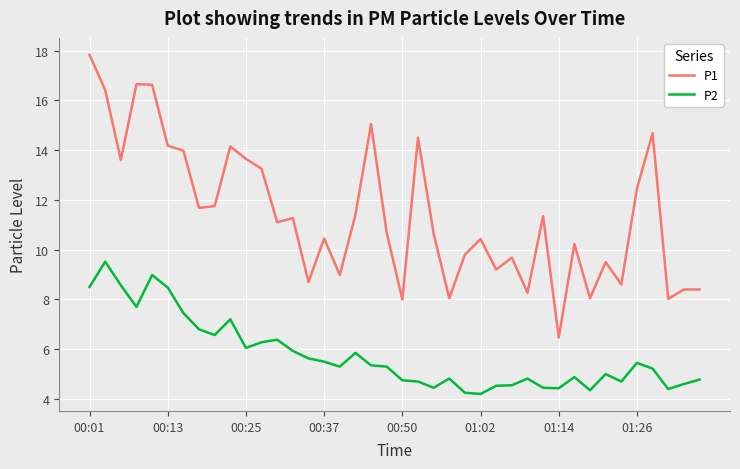

True or false: P1 and P2 cross at least once.

False